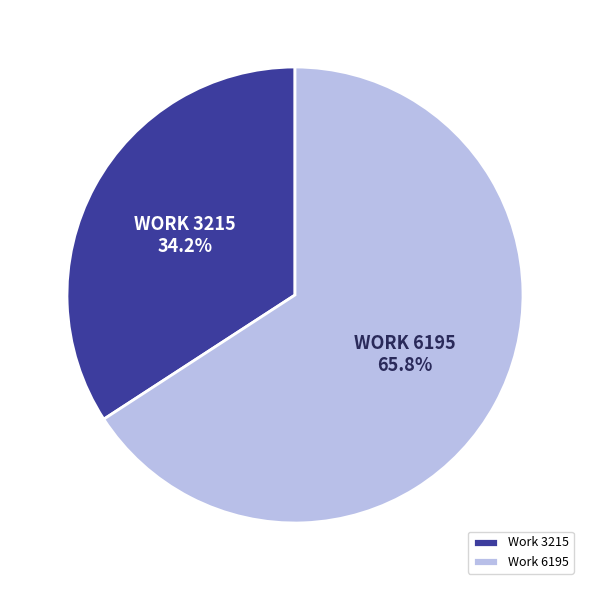

Count the number of slices in the pie.

2